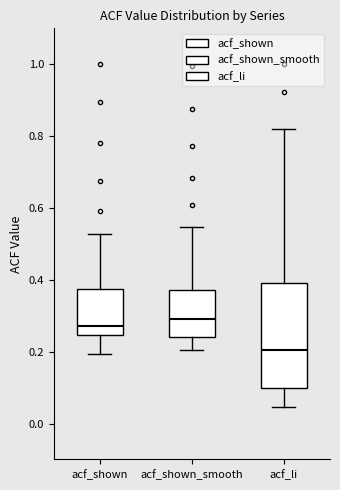

Reading left to right, transcribe this box plot: for each box, give where its median line is, the range the box spans, and where its two whiskers end, as read against the y-axis. The values are not printed on the chart, so give them approximately, as read against the axis.

acf_shown: median 0.28, box 0.24 to 0.38, whiskers 0.20 to 0.52
acf_shown_smooth: median 0.30, box 0.24 to 0.38, whiskers 0.20 to 0.54
acf_li: median 0.20, box 0.10 to 0.40, whiskers 0.04 to 0.82